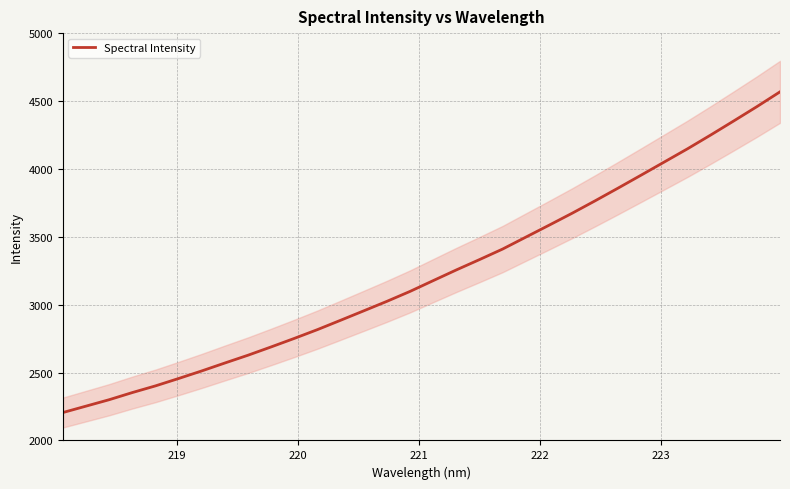

What is the minimum value for Spectral Intensity?

2205.6